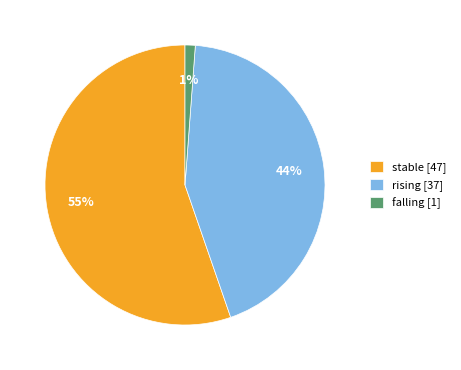

True or false: falling accounts for 11% of the total.

False